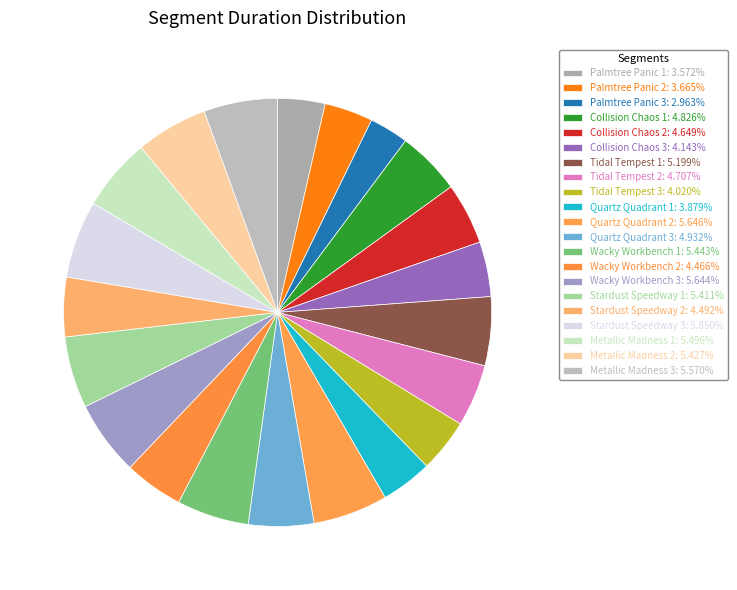

How many slices are in this pie chart?

21